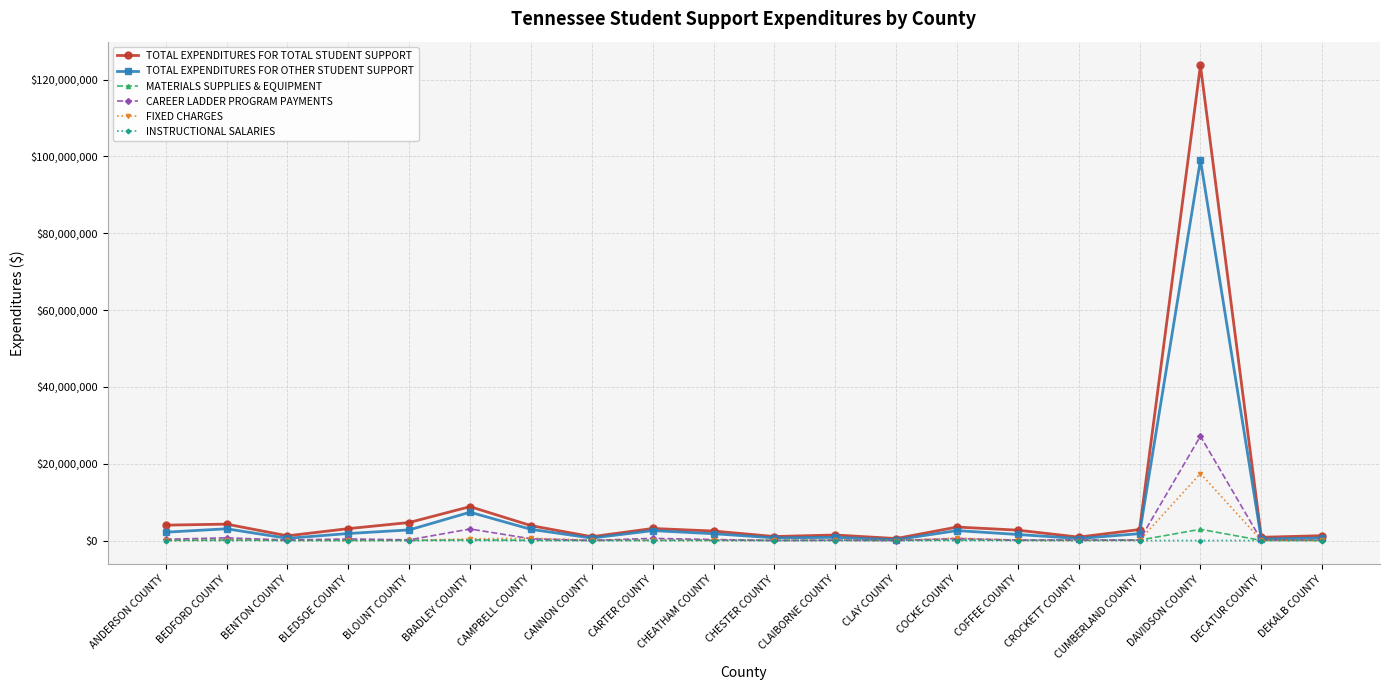

True or false: TOTAL EXPENDITURES FOR TOTAL STUDENT SUPPORT has more than 2 interior local peaks.

True